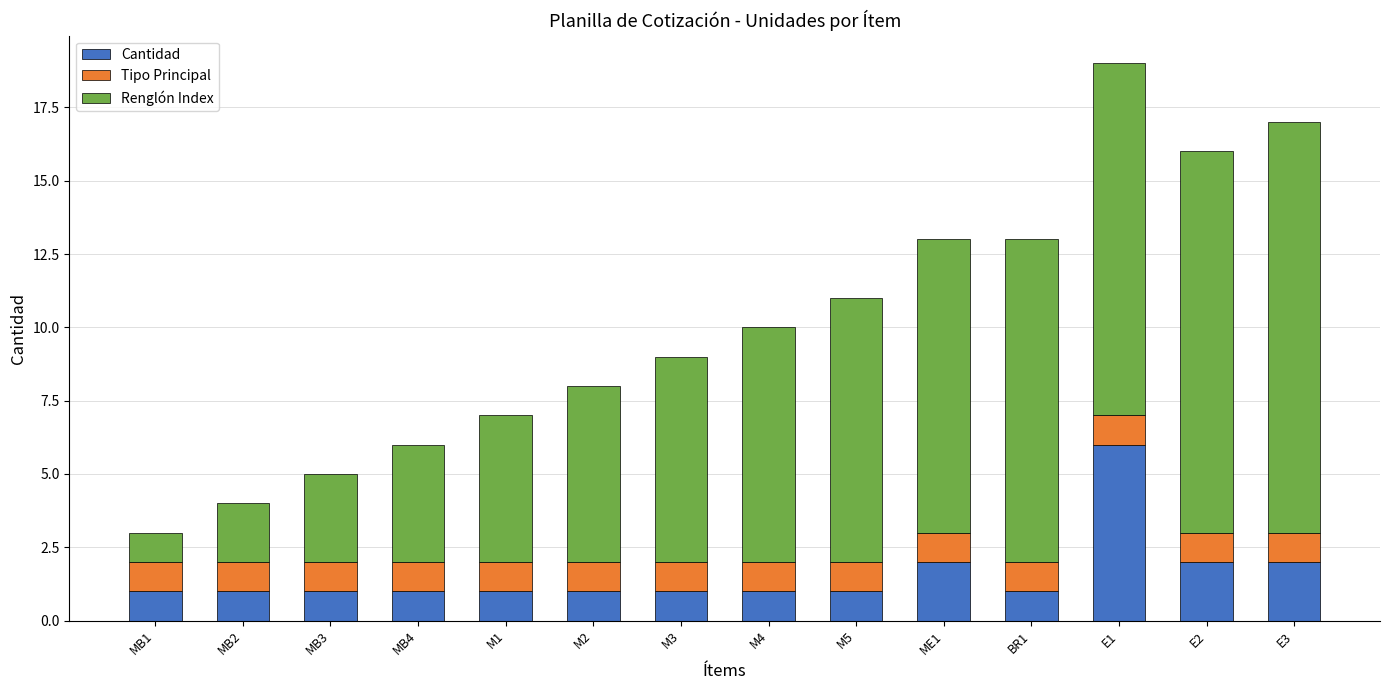

Is it true that Cantidad equals 2 at MB4?

False